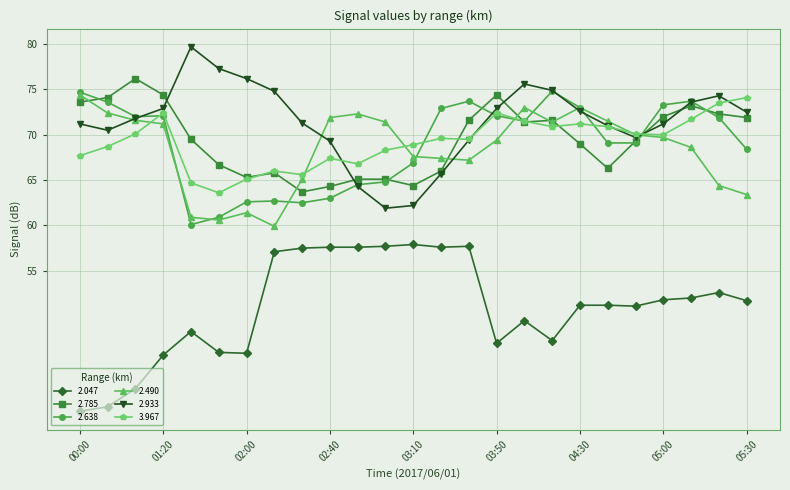

True or false: 3.967 and 2.047 cross at least once.

False